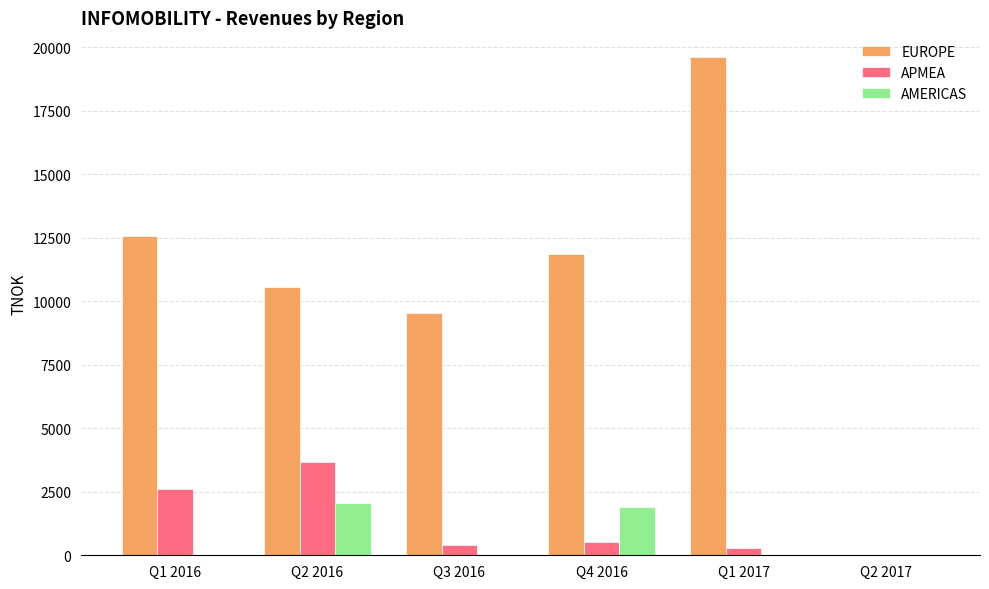

Between Q2 2016 and Q3 2016, which series saw the biggest shift?

APMEA